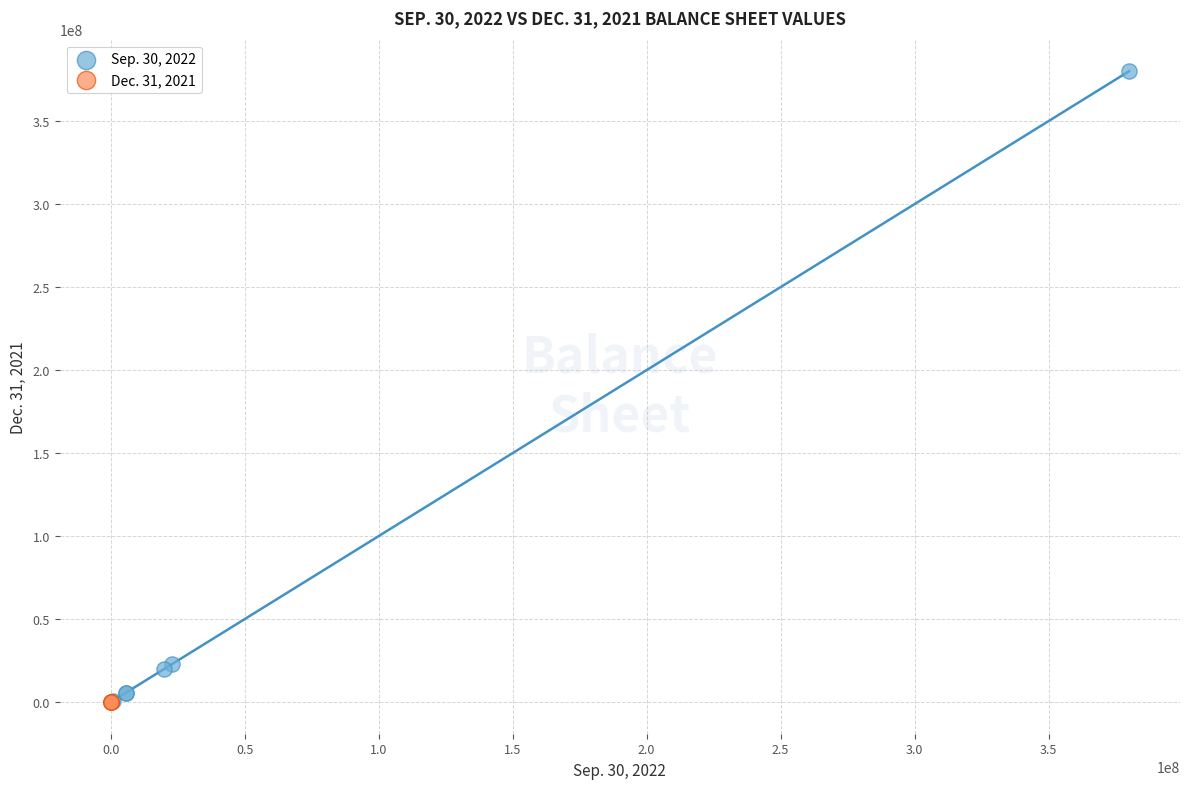

Which series has the widest spread of Y values?

Sep. 30, 2022